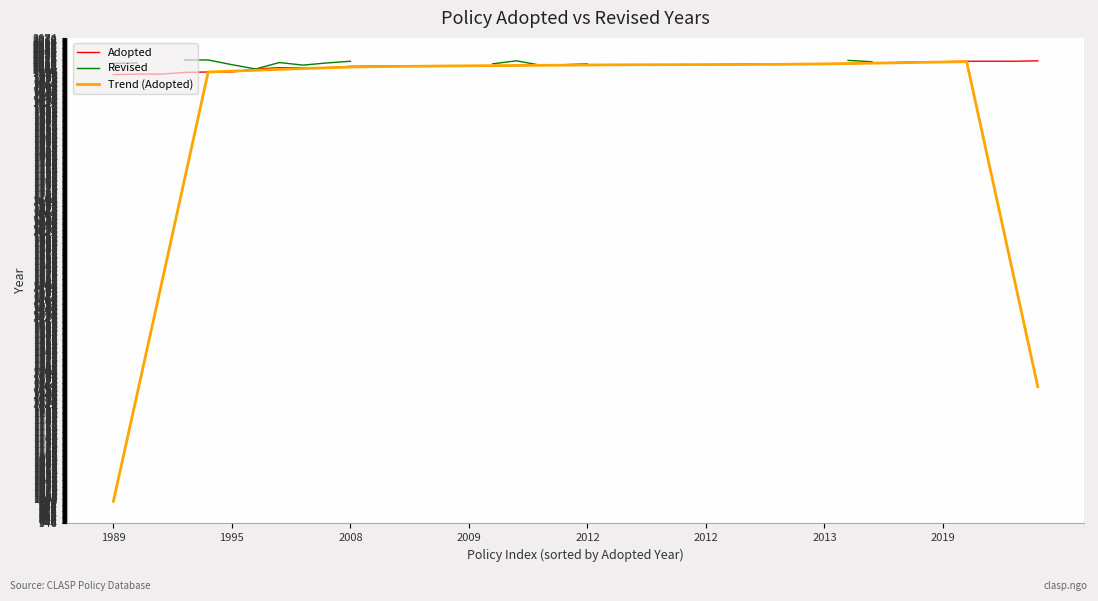

What is the label of the 9th point from the left?

8